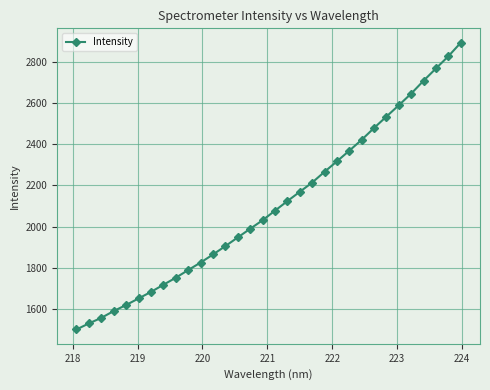

What is the value of the 24th point from the left?

2421.1